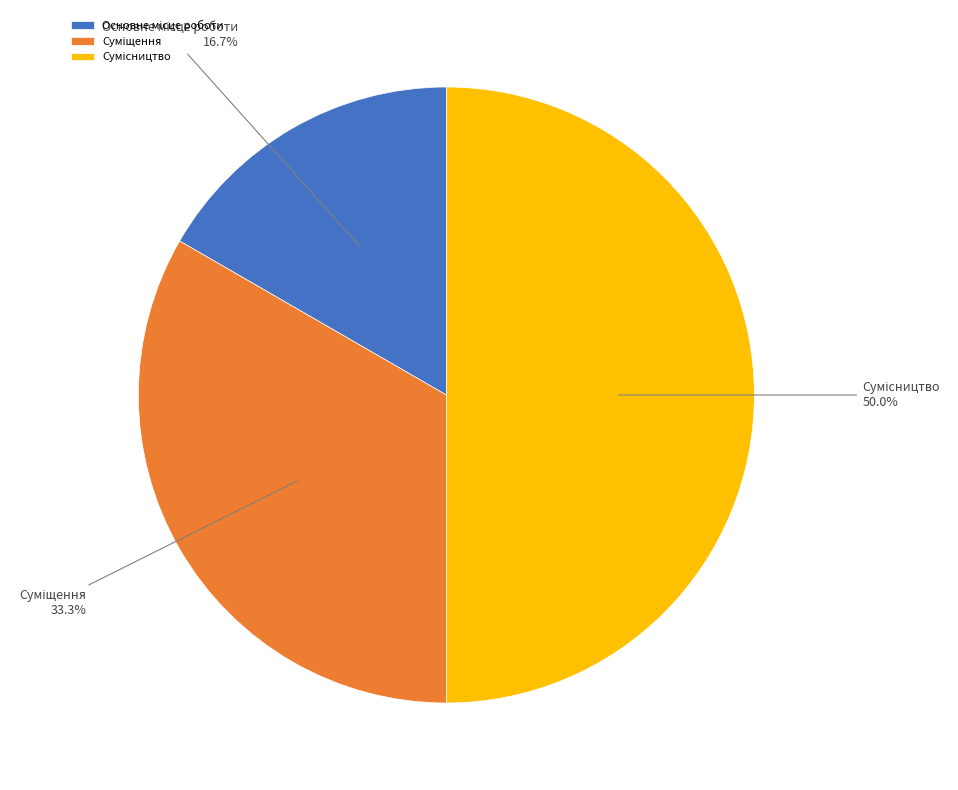

True or false: Основне місце роботи accounts for 11% of the total.

False